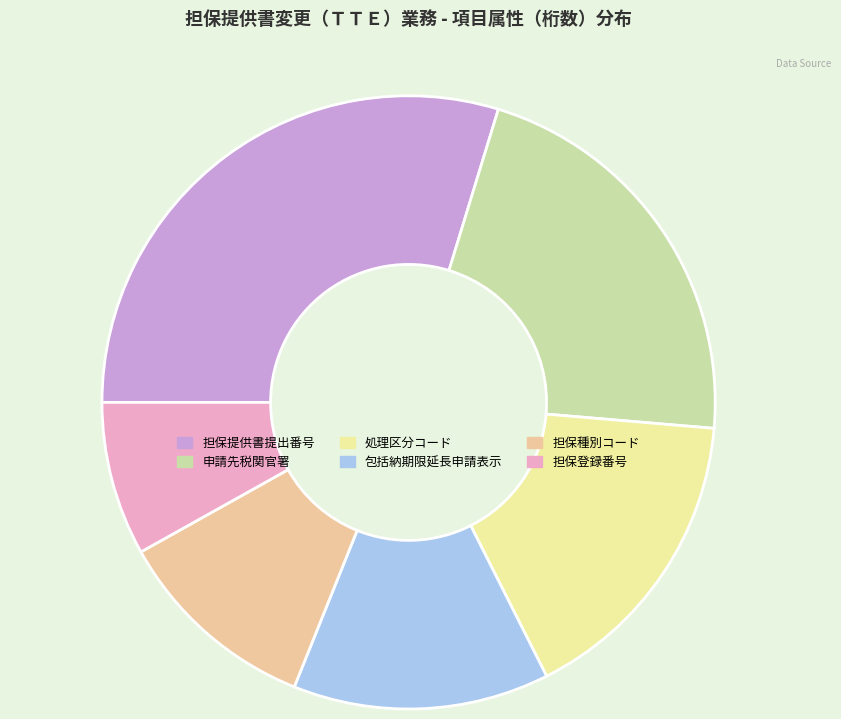

How many segments does this pie chart have?

6